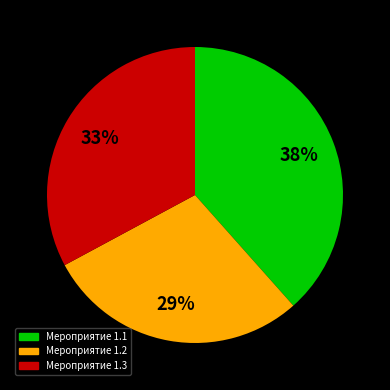

Is there a majority slice in this chart?

No